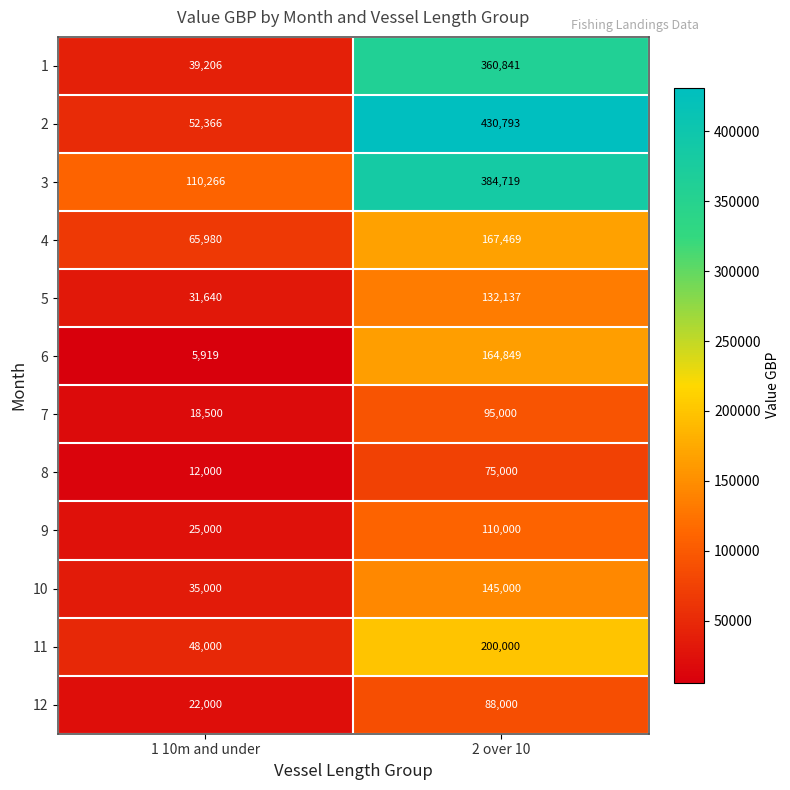

At how many categories does at least one series exceed 101425?

2